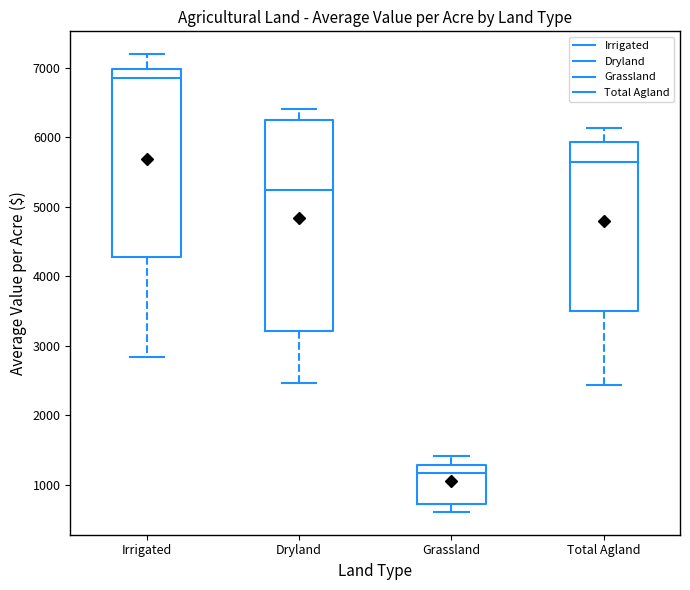

Reading left to right, transcribe this box plot: for each box, give where its median line is, the range the box spans, and where its two whiskers end, as read against the y-axis. The values are not printed on the chart, so give them approximately, as read against the axis.

Irrigated: median 6900, box 4300 to 7000, whiskers 2800 to 7200
Dryland: median 5200, box 3200 to 6200, whiskers 2500 to 6400
Grassland: median 1200, box 700 to 1300, whiskers 600 to 1400
Total Agland: median 5600, box 3500 to 5900, whiskers 2400 to 6100